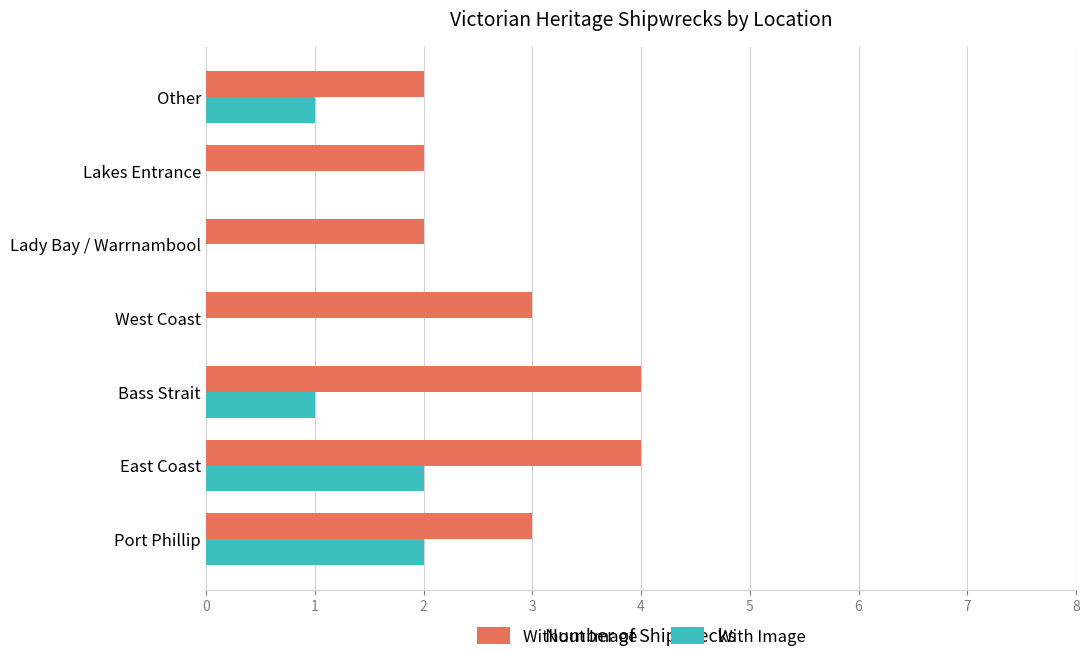

At which category is the sum across all series the highest?

East Coast